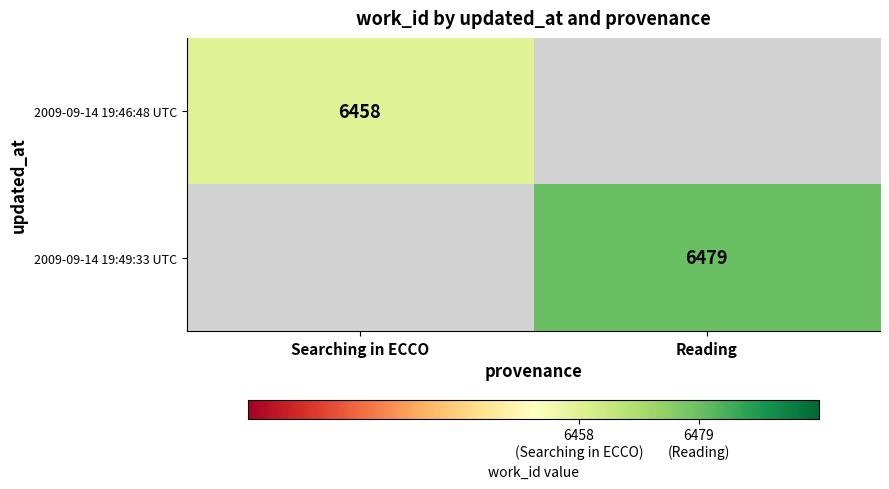

Is the value of 2009-09-14 19:49:33 UTC at Reading greater than the value of 2009-09-14 19:46:48 UTC at Searching in ECCO?

Yes